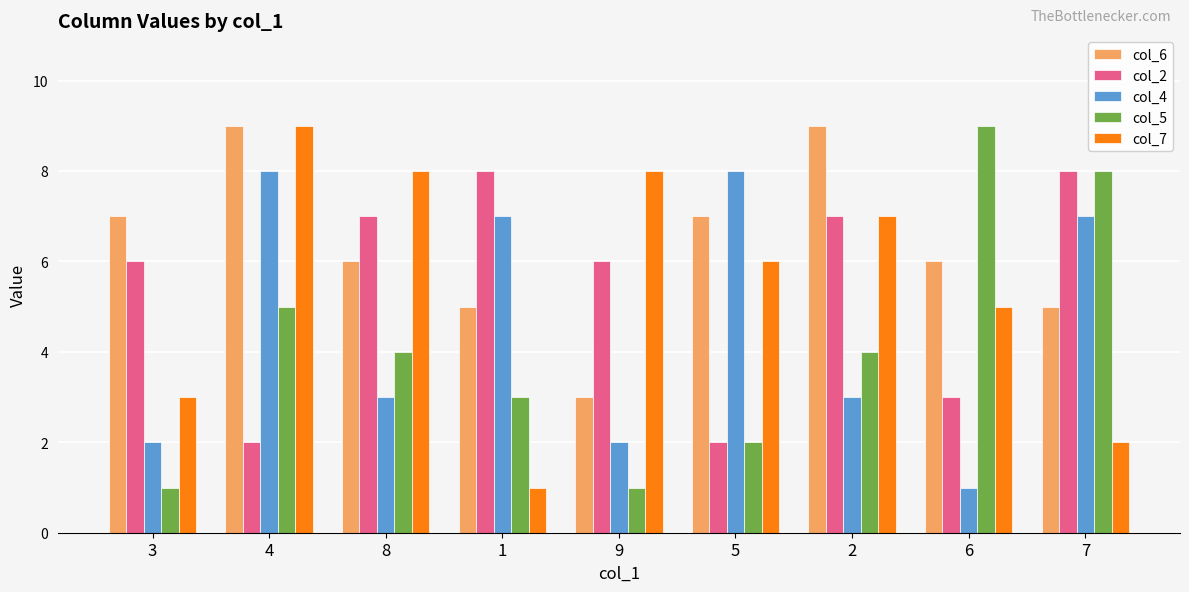

Reading left to right, extract all data points from this chart.

col_6: 7	9	6	5	3	7	9	6	5
col_2: 6	2	7	8	6	2	7	3	8
col_4: 2	8	3	7	2	8	3	1	7
col_5: 1	5	4	3	1	2	4	9	8
col_7: 3	9	8	1	8	6	7	5	2